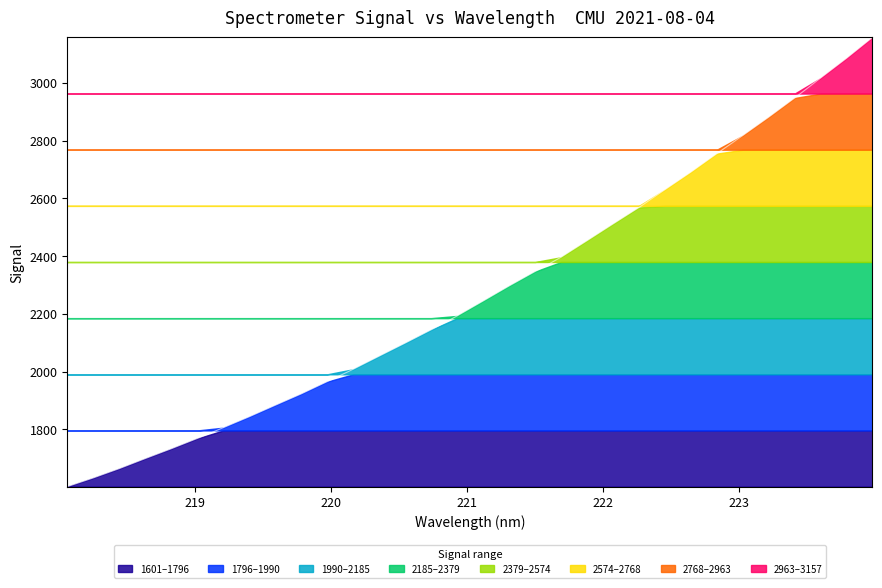

List the labels in order of value, smallest first.

218.0596, 218.2508, 218.442, 218.6332, 218.8244, 219.0156, 219.2067, 219.3979, 219.589, 219.7801, 219.9712, 220.1623, 220.3533, 220.5444, 220.7354, 220.9264, 221.1174, 221.3083, 221.4993, 221.6902, 221.8812, 222.0721, 222.263, 222.4538, 222.6447, 222.8355, 223.0264, 223.2172, 223.408, 223.5987, 223.7895, 223.9802